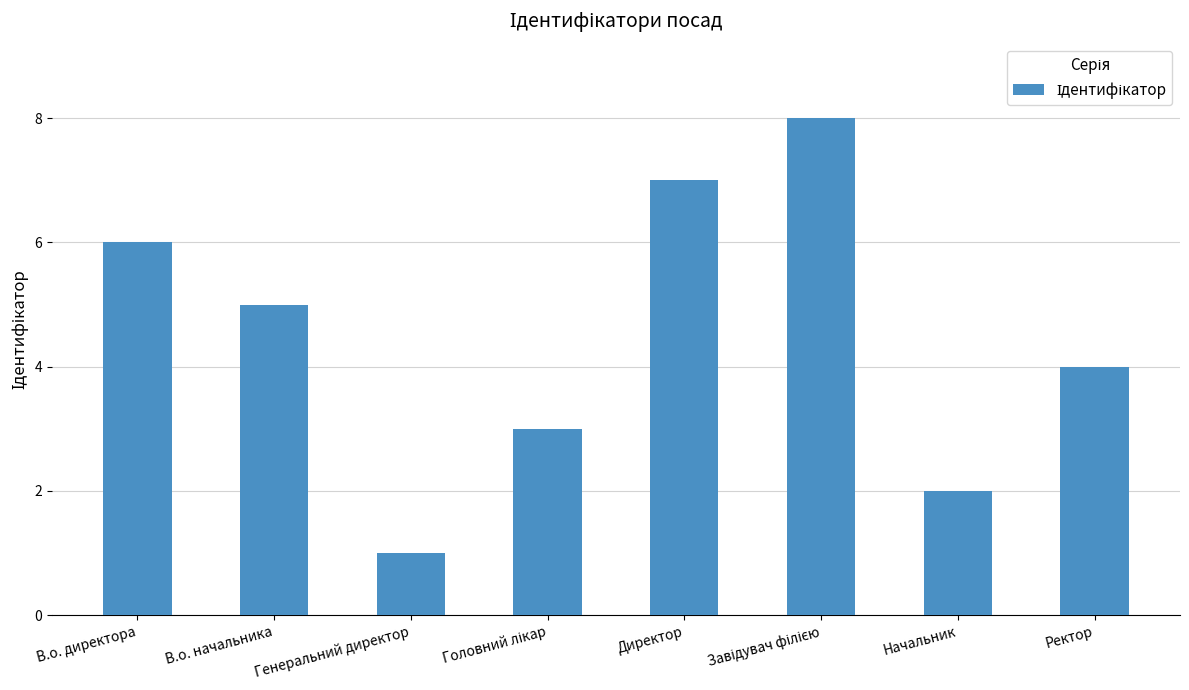

At which category does the chart reach its minimum across all series?

Генеральний директор